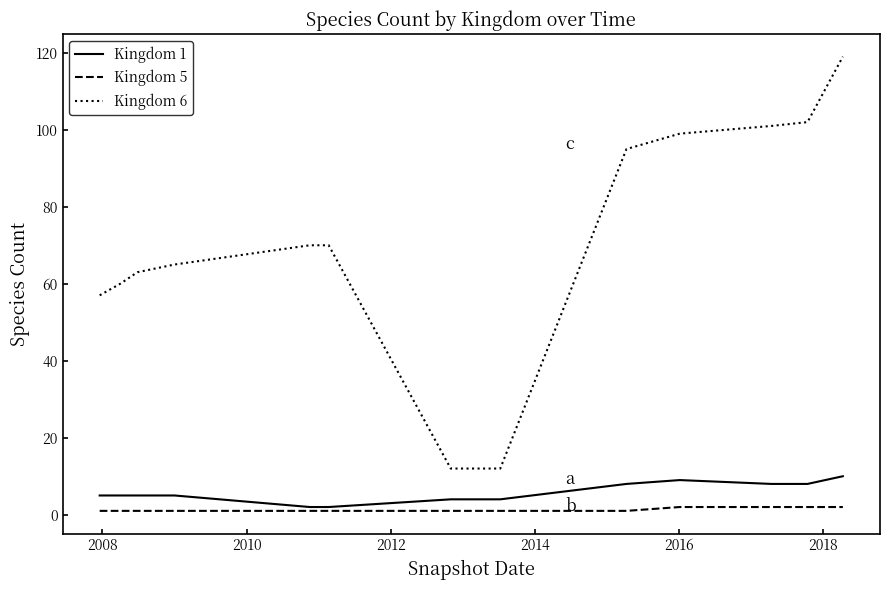

True or false: Kingdom 5 and Kingdom 6 cross at least once.

False